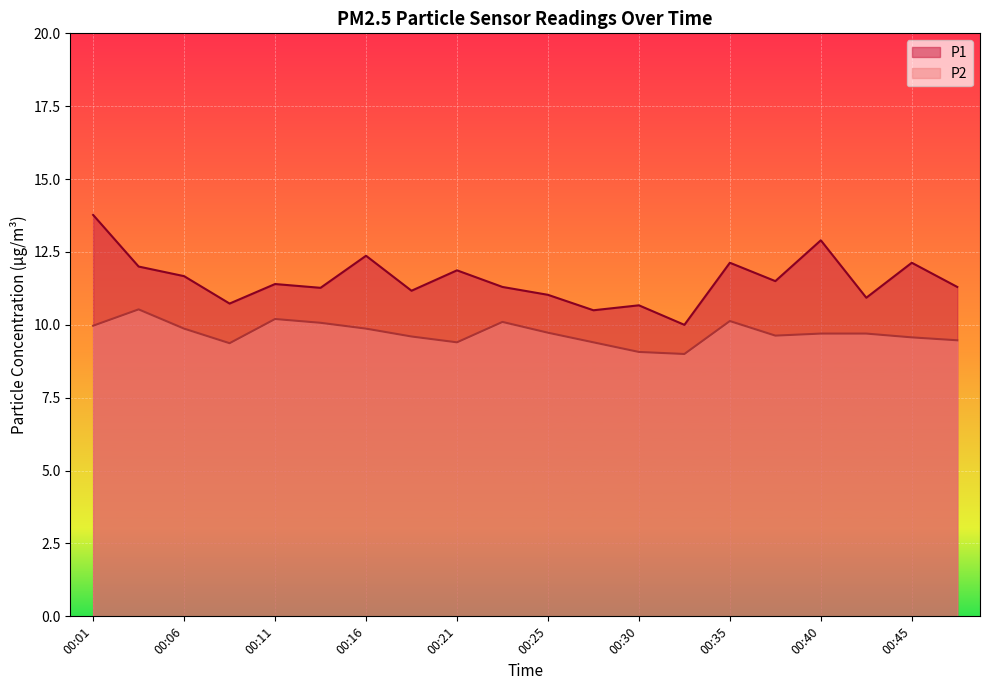

How many values in the P1 series are below 11?

5